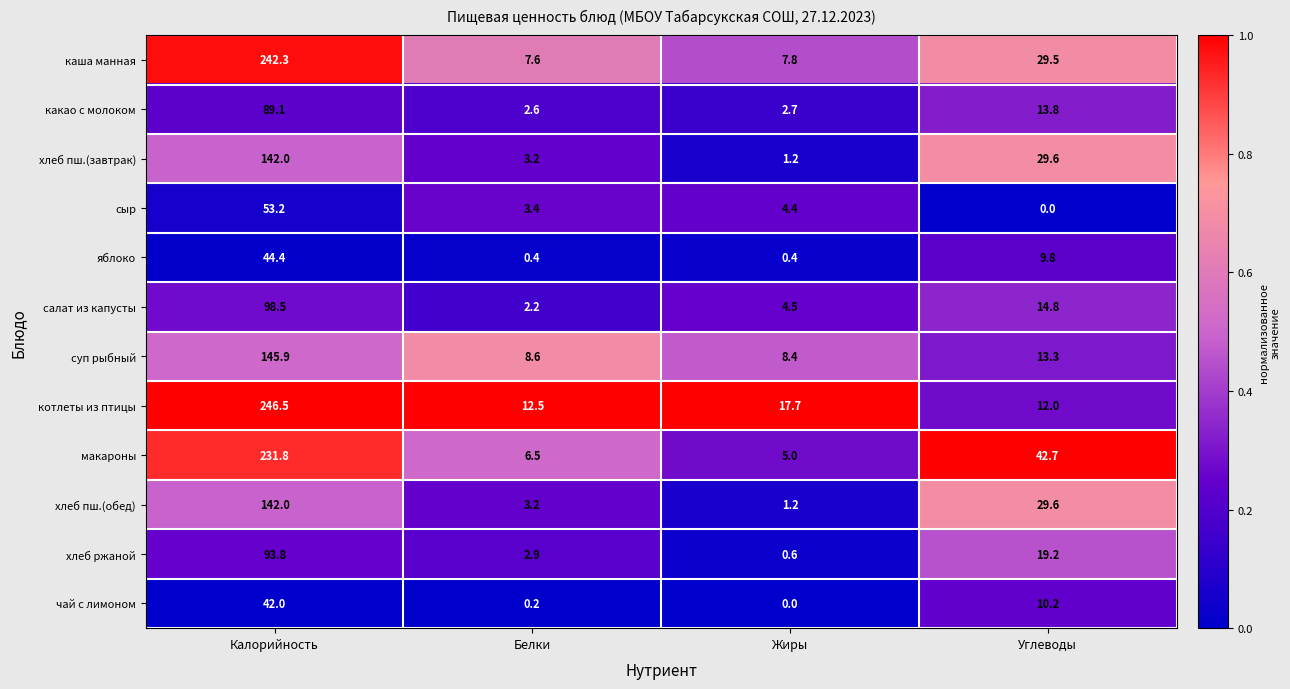

Which label corresponds to the largest value in the chart?

Калорийность